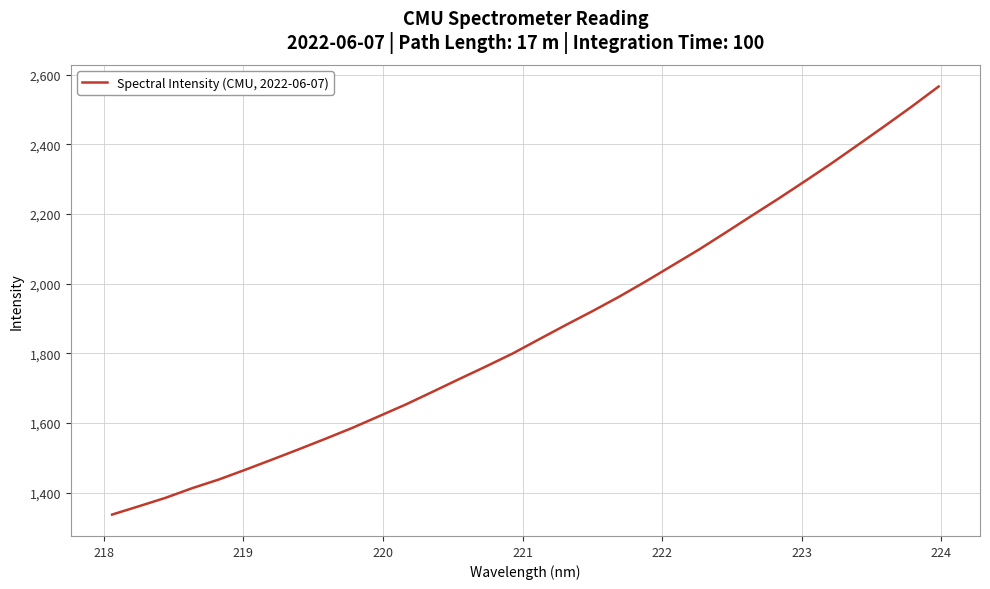

What is the greatest value displayed?

2566.4